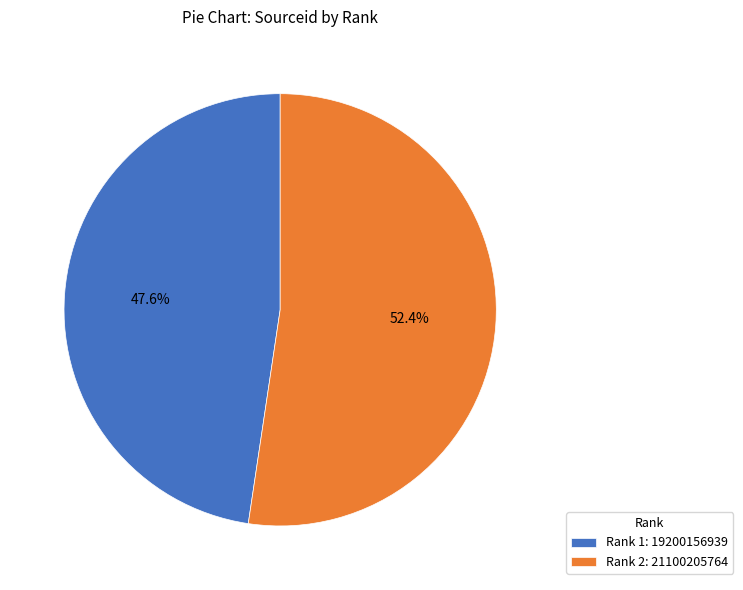

What is the largest slice in the pie chart?

Rank 2: 21100205764